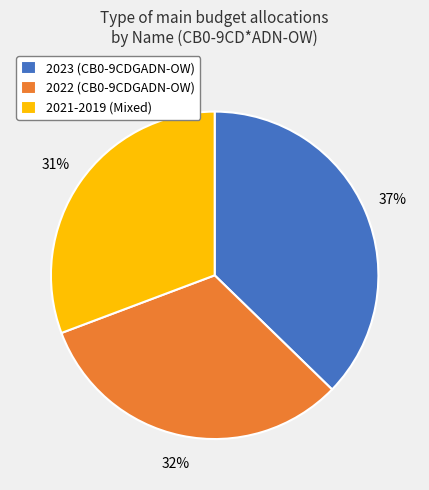

Rank the categories by value from lowest to highest.

2021-2019 (Mixed), 2022 (CB0-9CDGADN-OW), 2023 (CB0-9CDGADN-OW)